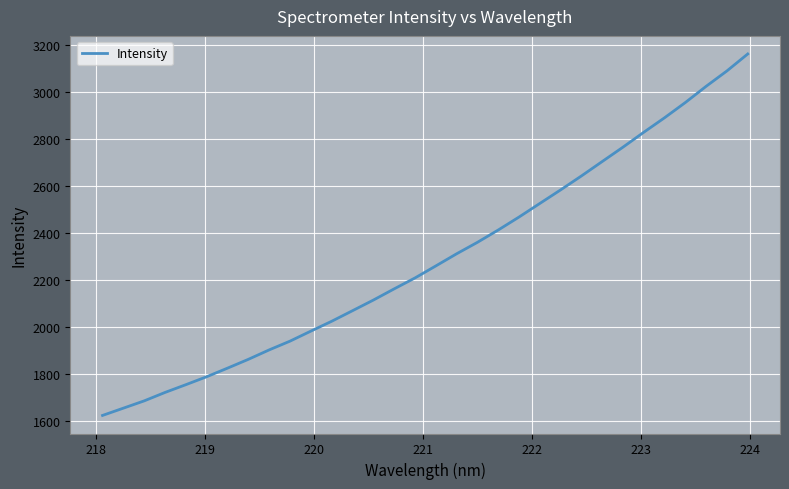

What is the greatest value displayed?

3159.8